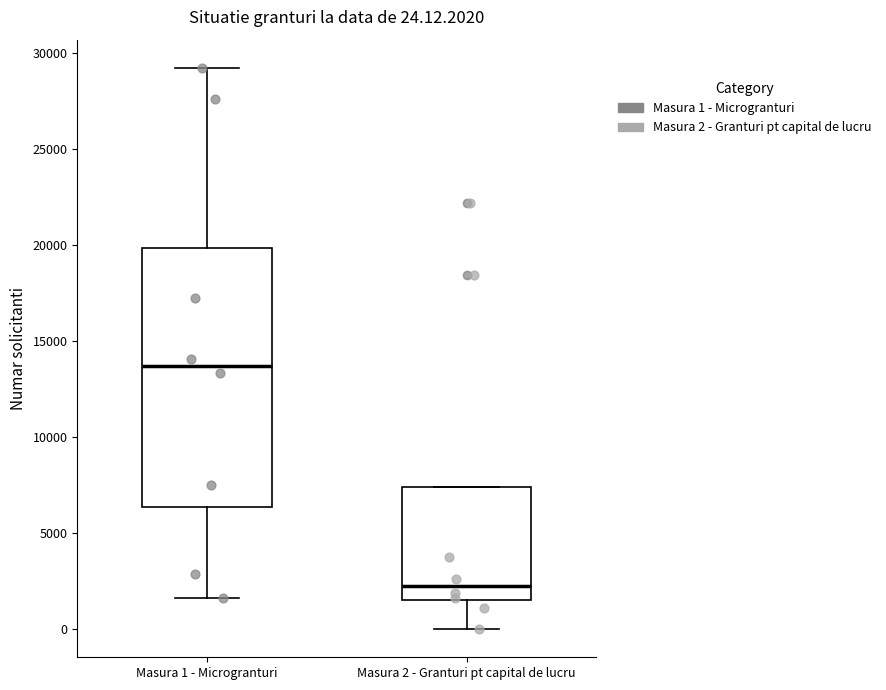

Which box's median line is the lowest?

Masura 2 - Granturi pt capital de lucru